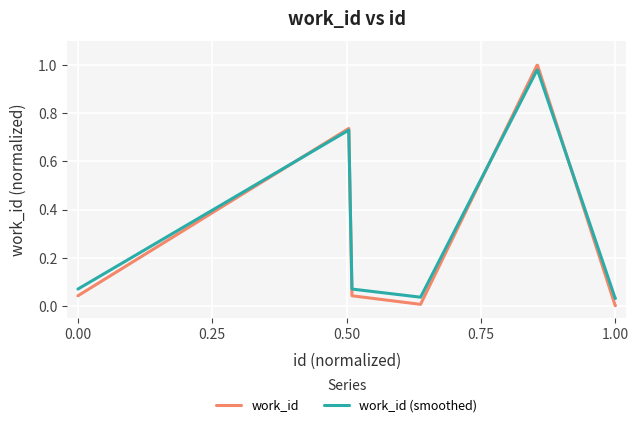

Which series has the largest range (max minus min)?

work_id